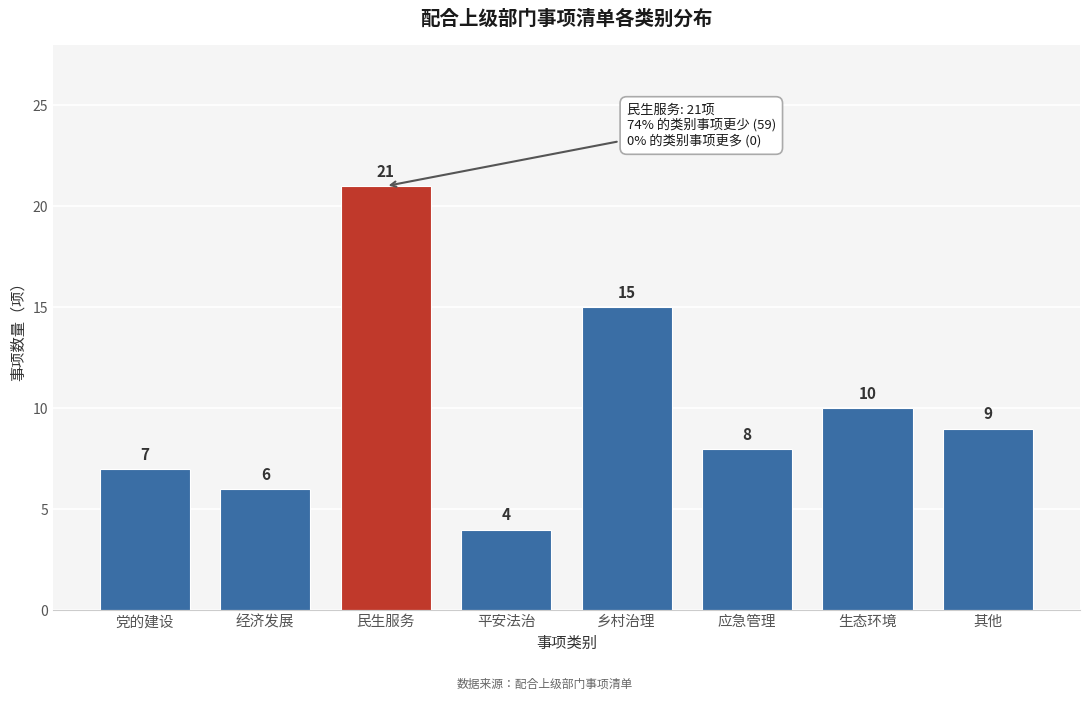

Reading right to left, extract all data points from this chart.

其他=9	生态环境=10	应急管理=8	乡村治理=15	平安法治=4	民生服务=21	经济发展=6	党的建设=7